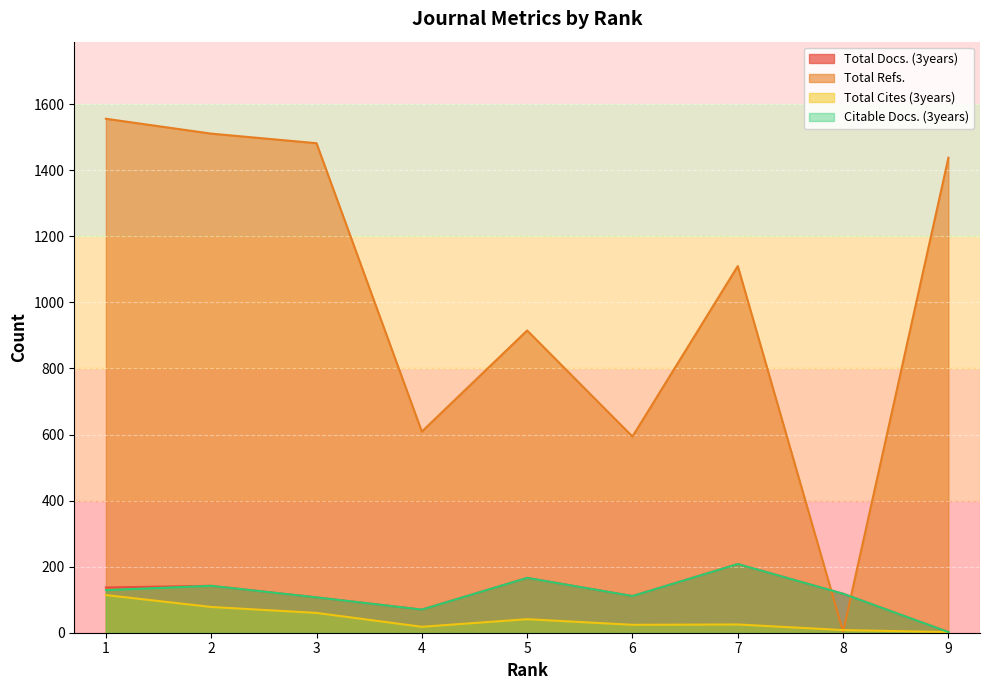

Reading left to right, what are all the values shown in this chart?

Total Docs. (3years): 137	142	107	70	166	111	208	118	2
Total Refs.: 1556	1511	1482	609	915	594	1110	3	1438
Total Cites (3years): 114	78	60	18	41	24	25	8	2
Citable Docs. (3years): 129	142	107	70	166	111	208	118	2